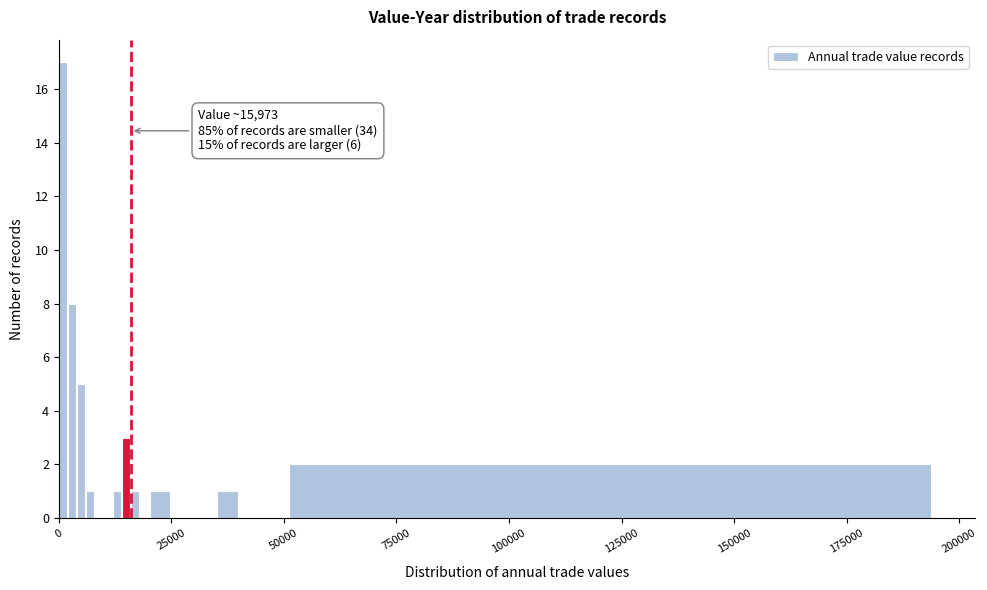

Around what value on the x-axis is the tallest bar? Give the approximate position of its centre, as read against the axis.

0